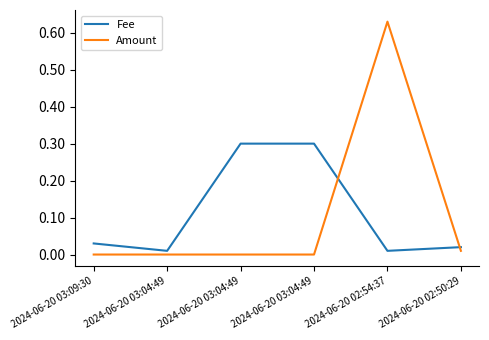

The Amount series shows 0.0 at 2024-06-20 02:50:29. True or false?

False